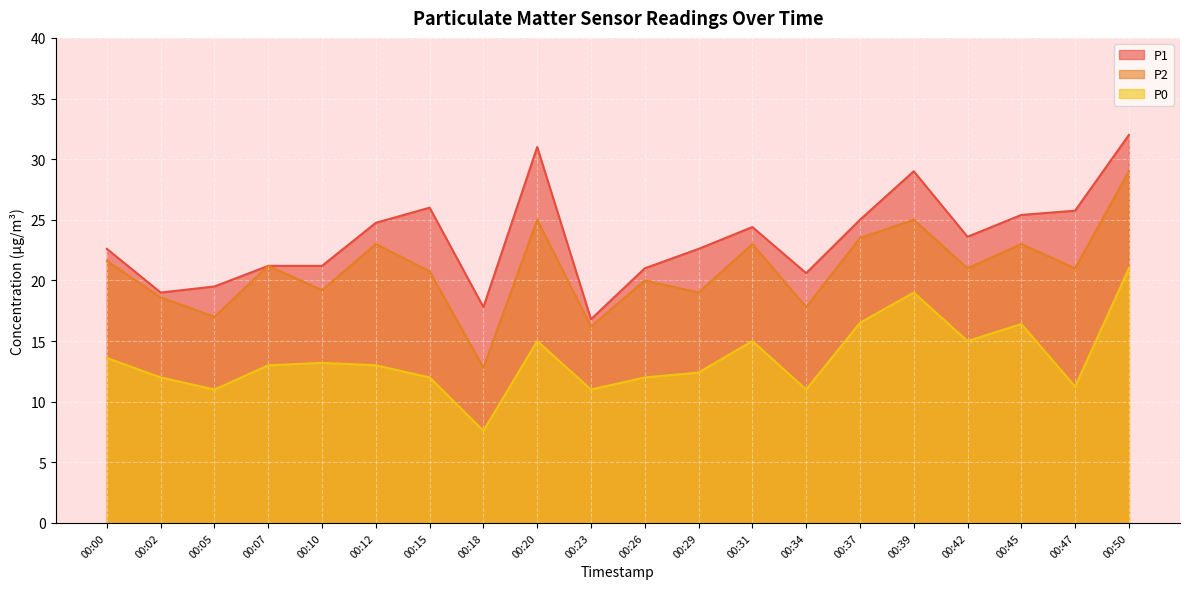

List the series in order of their overall mean, lowest first.

P0, P2, P1